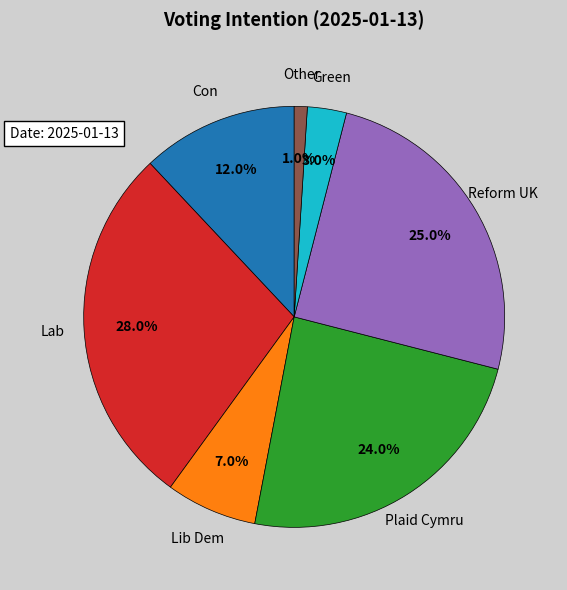

Is there any slice that represents more than half of the pie?

No